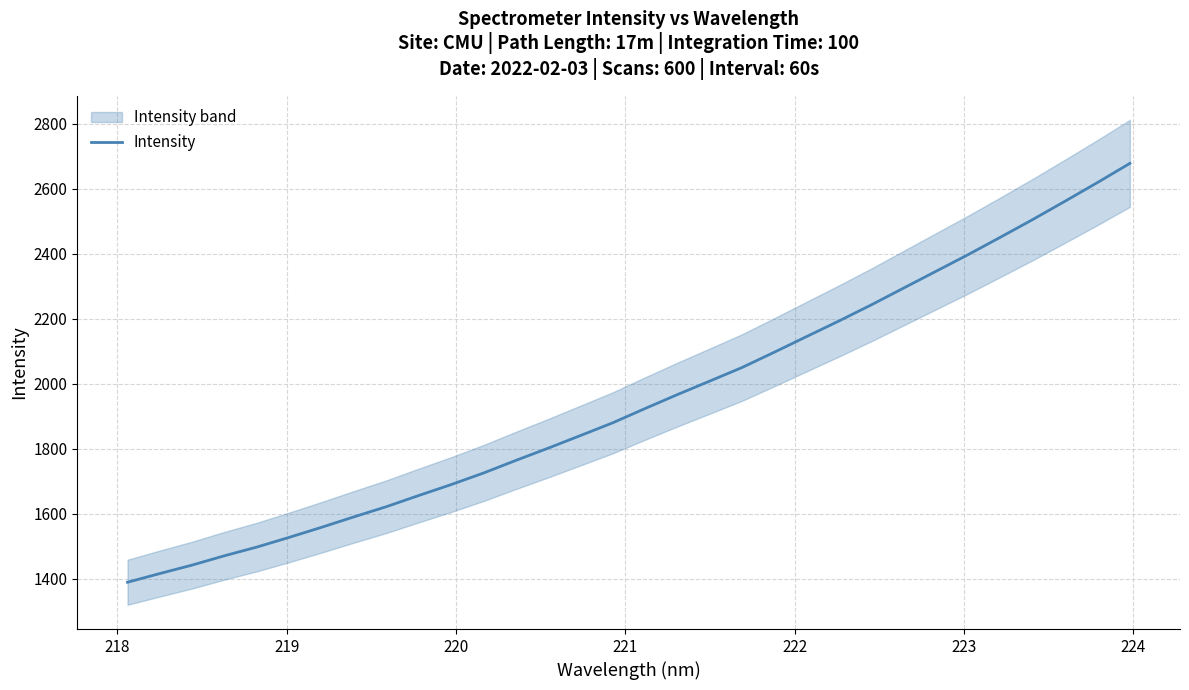

How many values are below 1923?

16